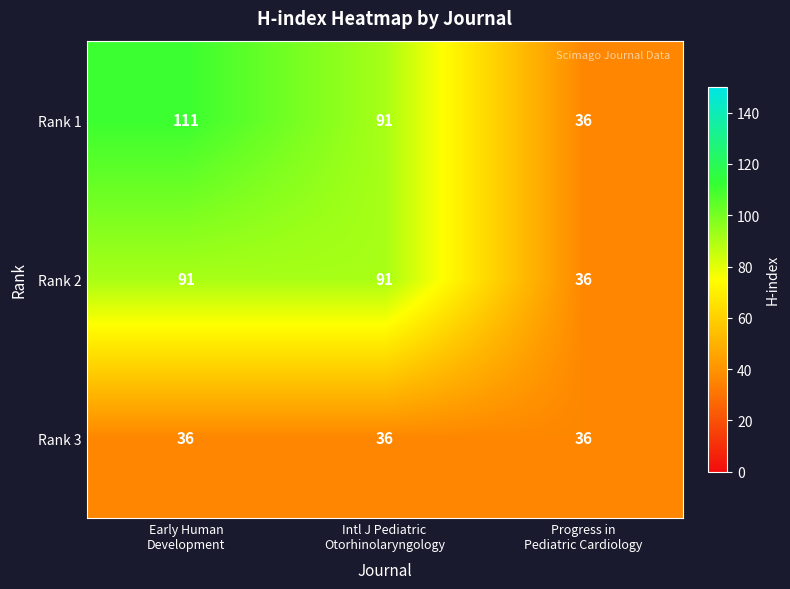

Count the Rank 1 values in the range 36 to 111.

3